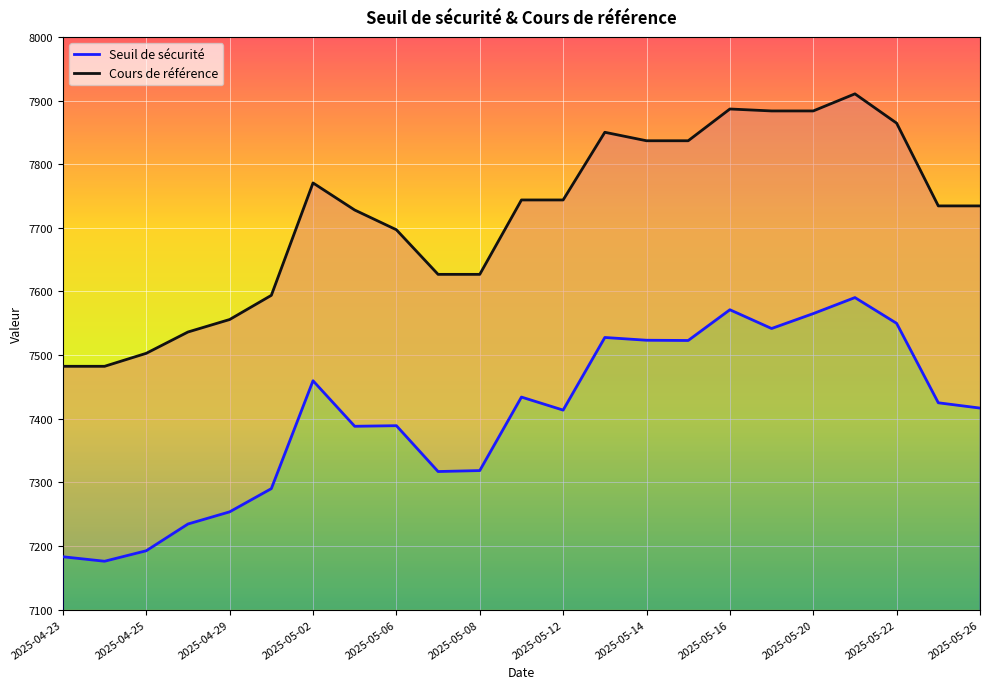

How many data points in Cours de référence are less than 7734?

10